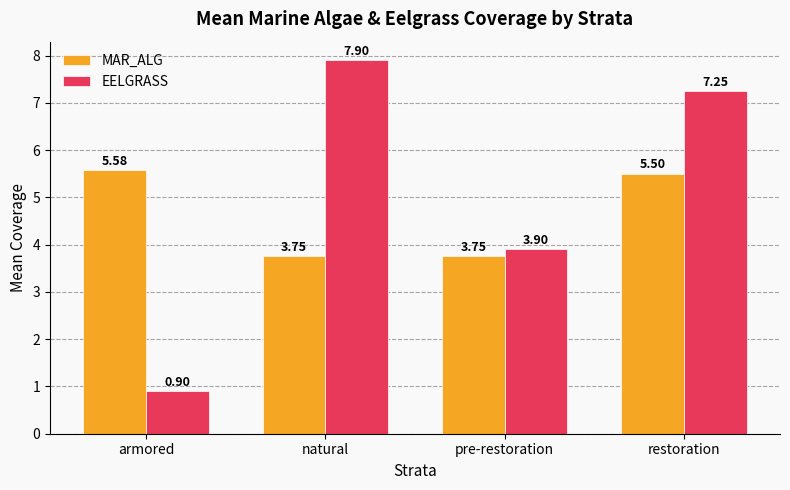

The value of EELGRASS at pre-restoration is 1.0. True or false?

False